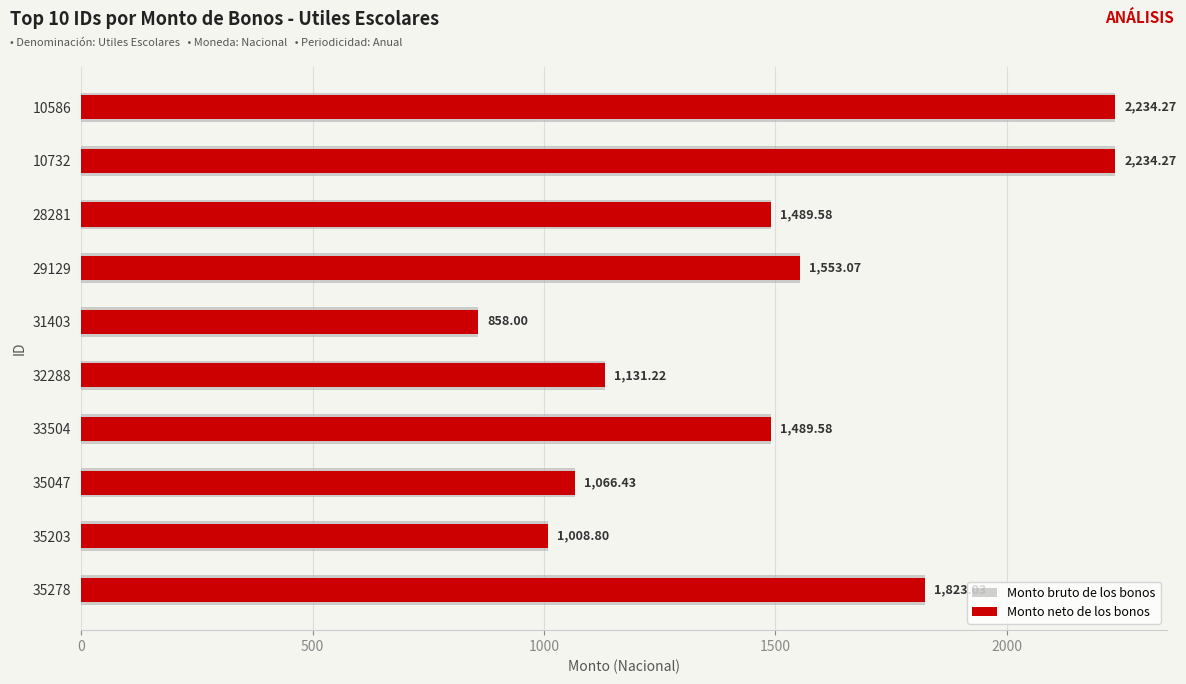

How many bars are there in total?

20